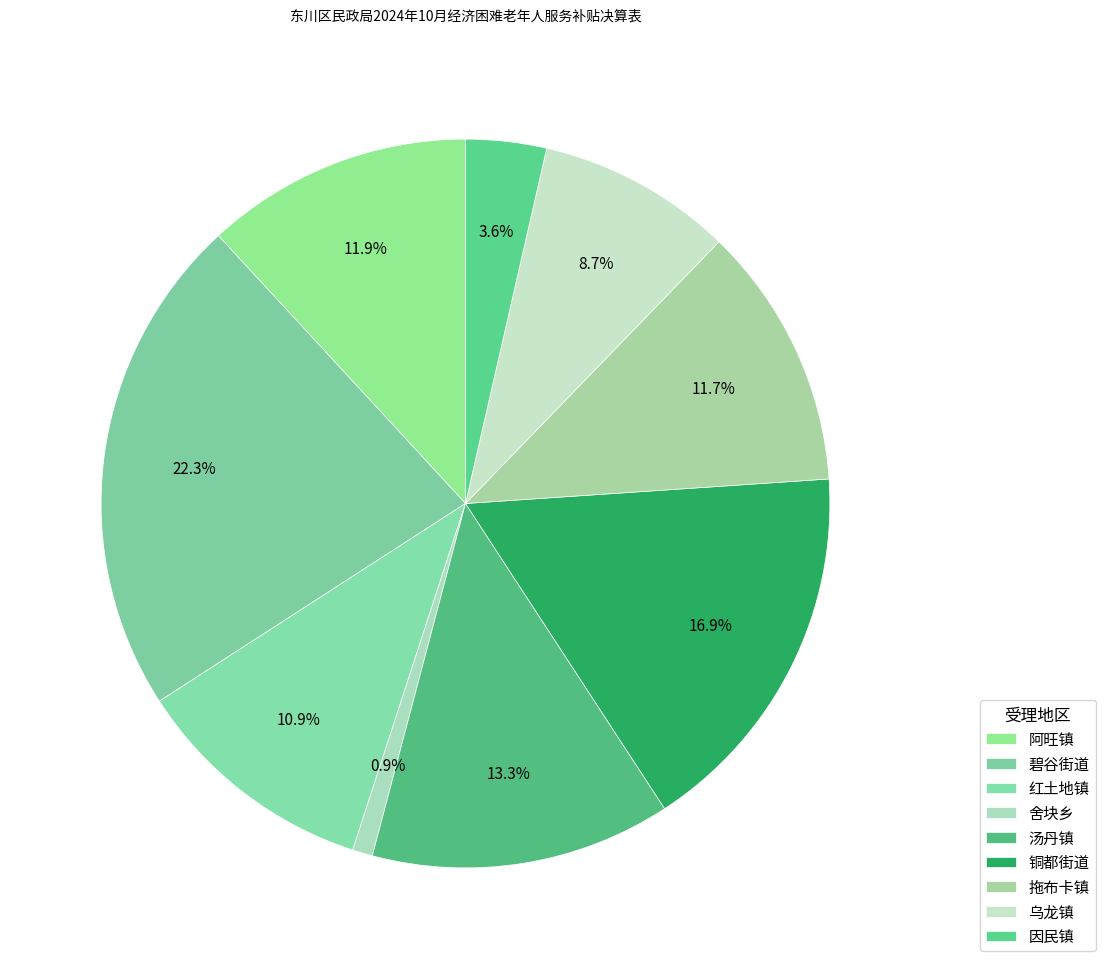

True or false: 铜都街道 accounts for 9% of the total.

False